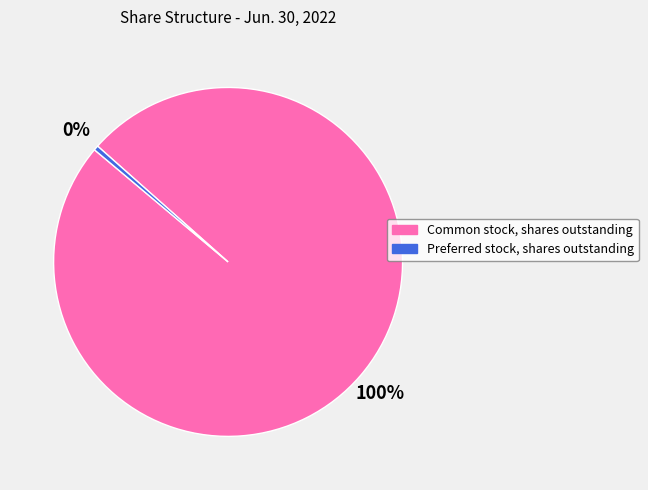

Count the number of slices in the pie.

2